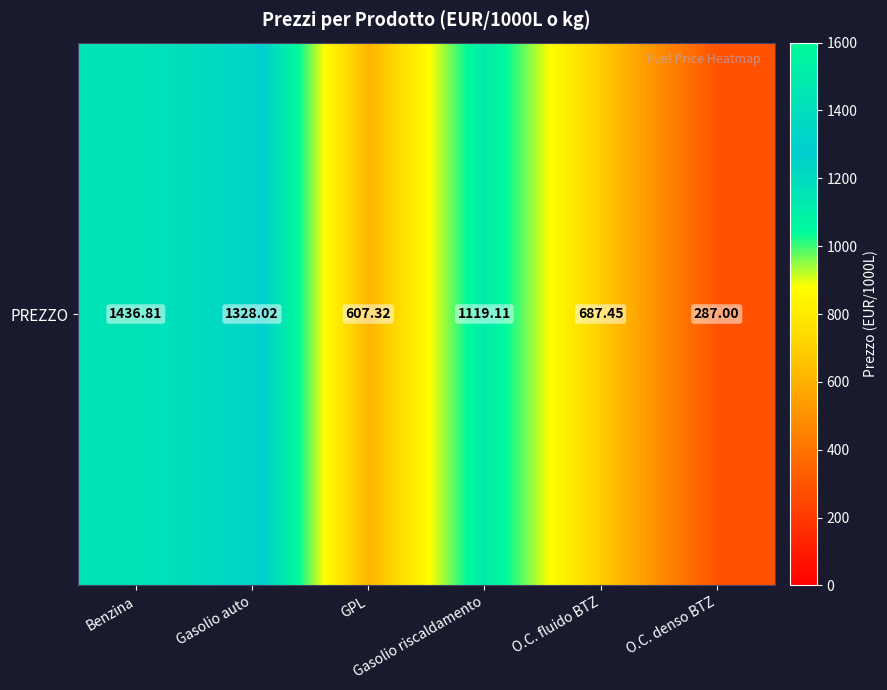

Reading right to left, transcribe all the data shown in this chart.

O.C. denso BTZ=287.0	O.C. fluido BTZ=687.5	Gasolio riscaldamento=1119.1	GPL=607.3	Gasolio auto=1328.0	Benzina=1436.8